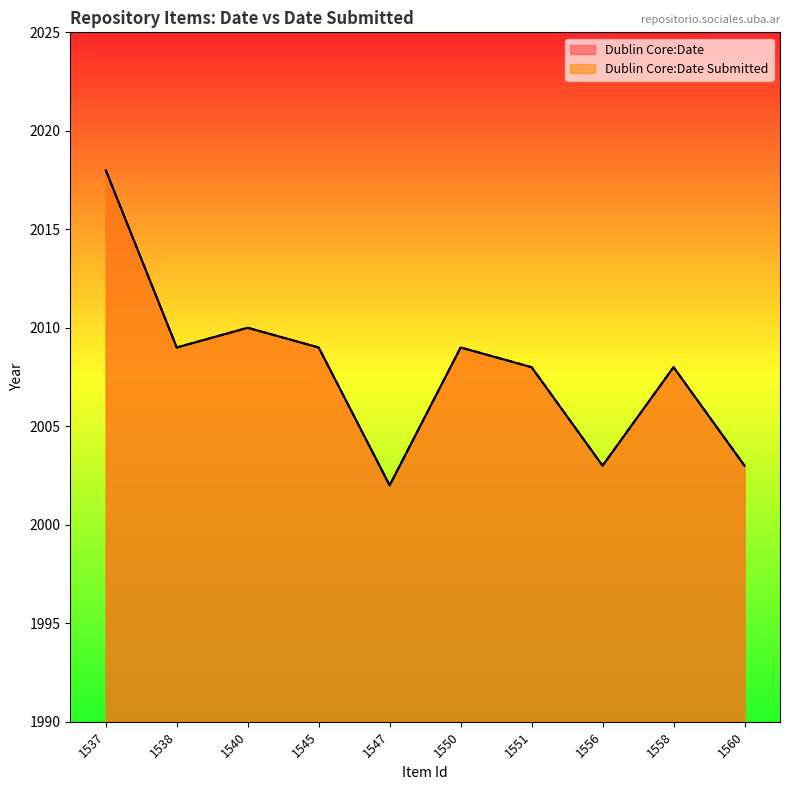

What are all the series names shown in the legend?

Dublin Core:Date, Dublin Core:Date Submitted